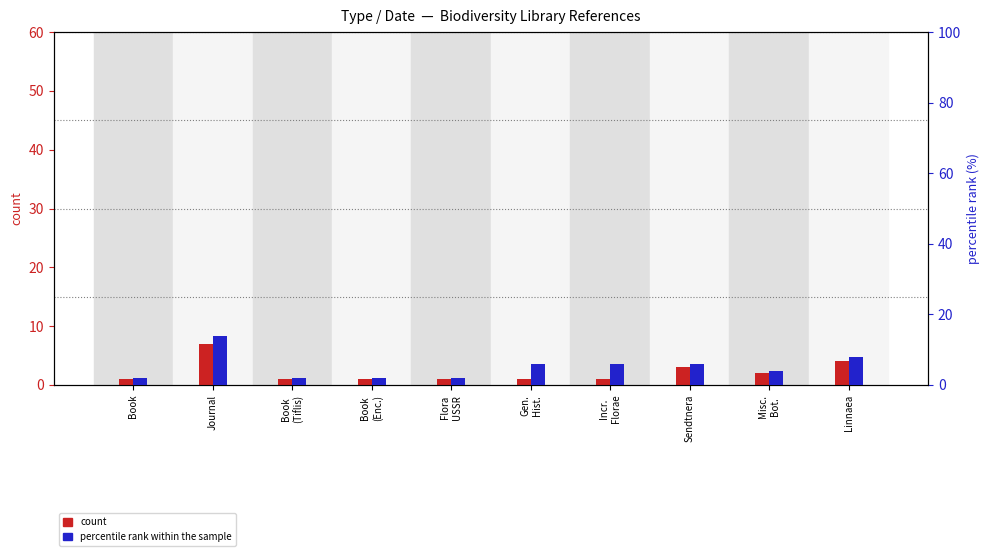

What position from the left is Book?

1